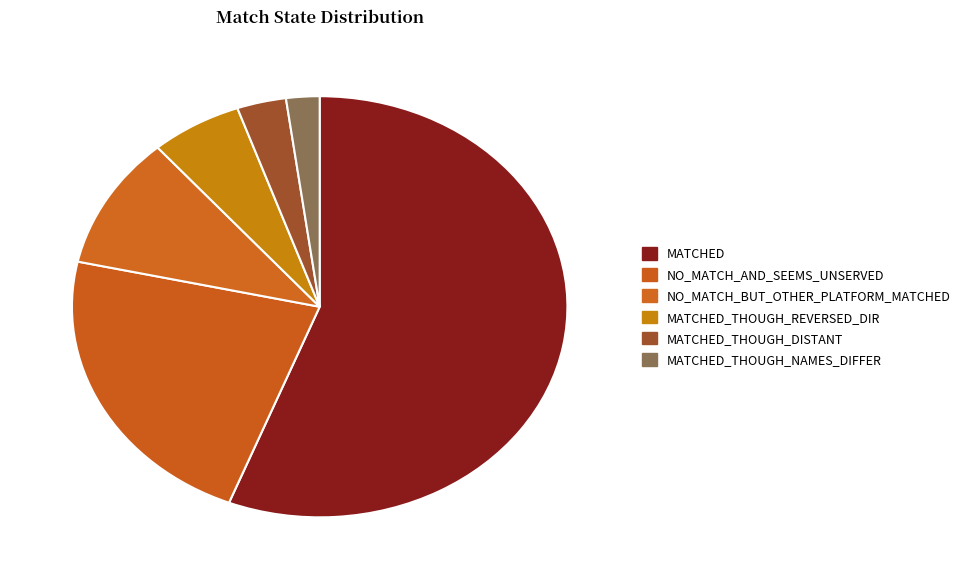

What portion of the pie excludes MATCHED_THOUGH_REVERSED_DIR?

94.0%